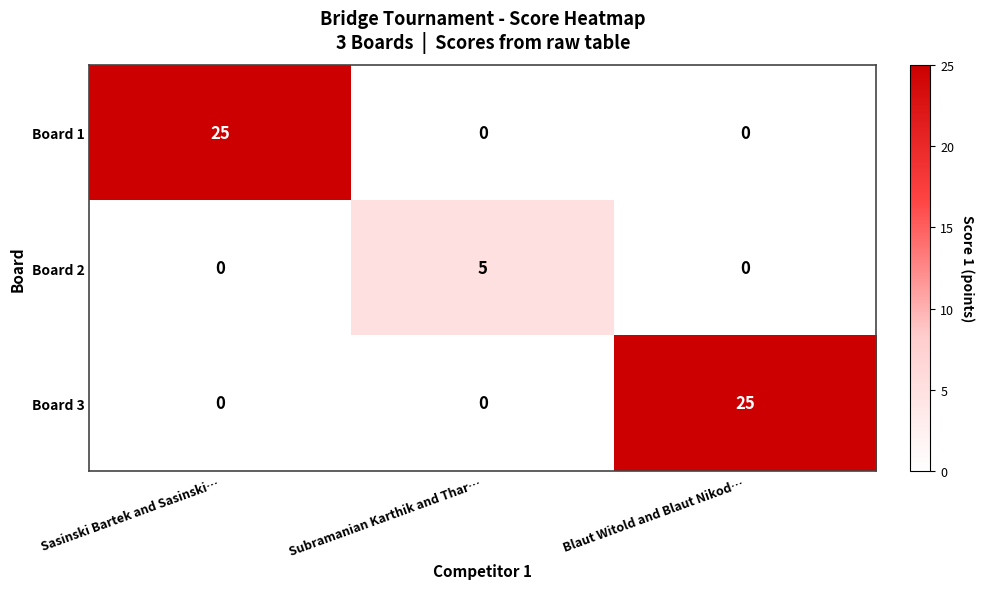

What is the greatest value displayed?

25